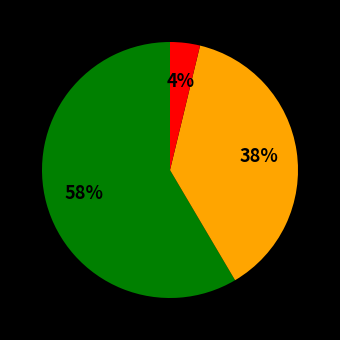

How many slices are in this pie chart?

3